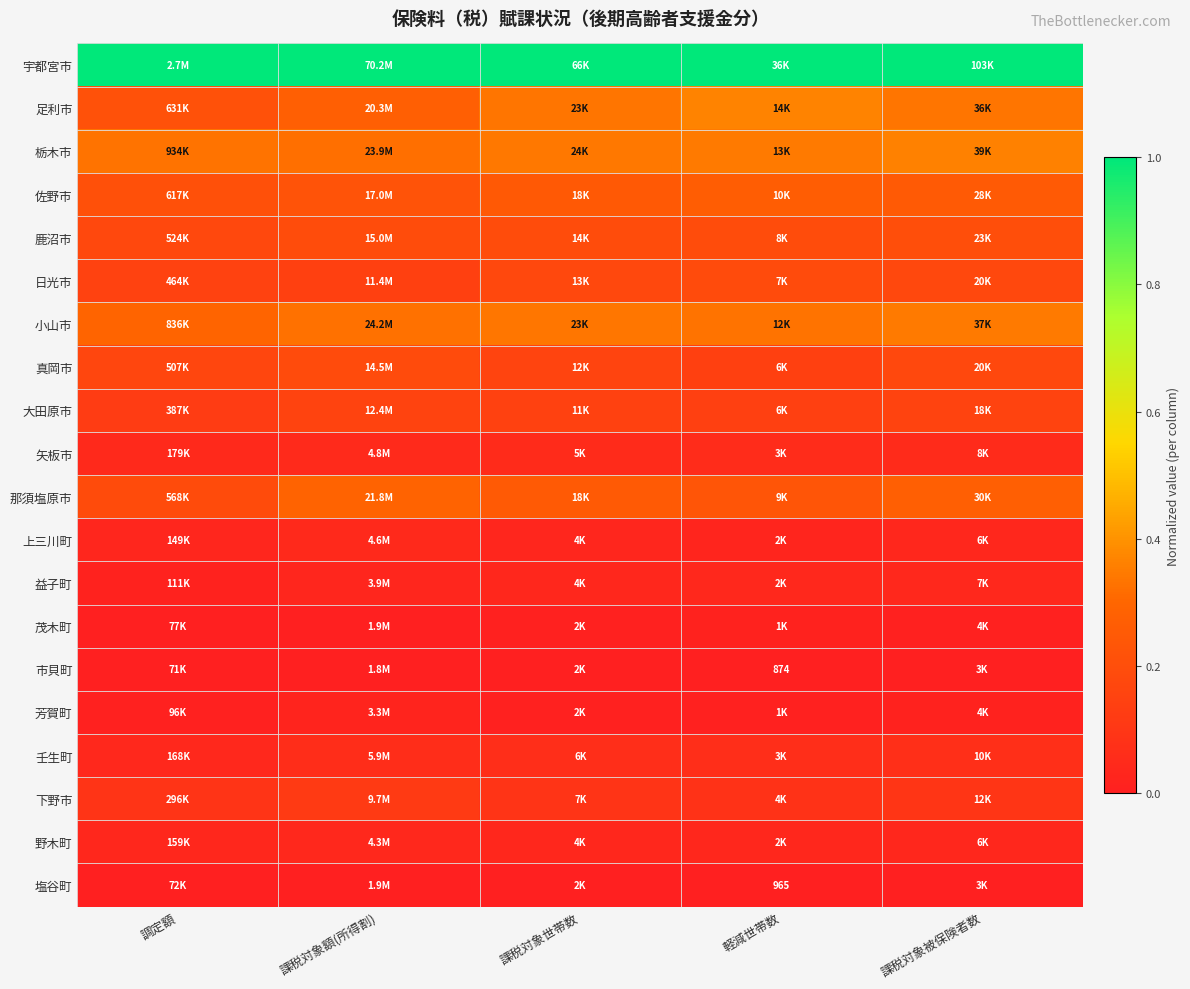

At which label does 塩谷町 reach its minimum?

調定額